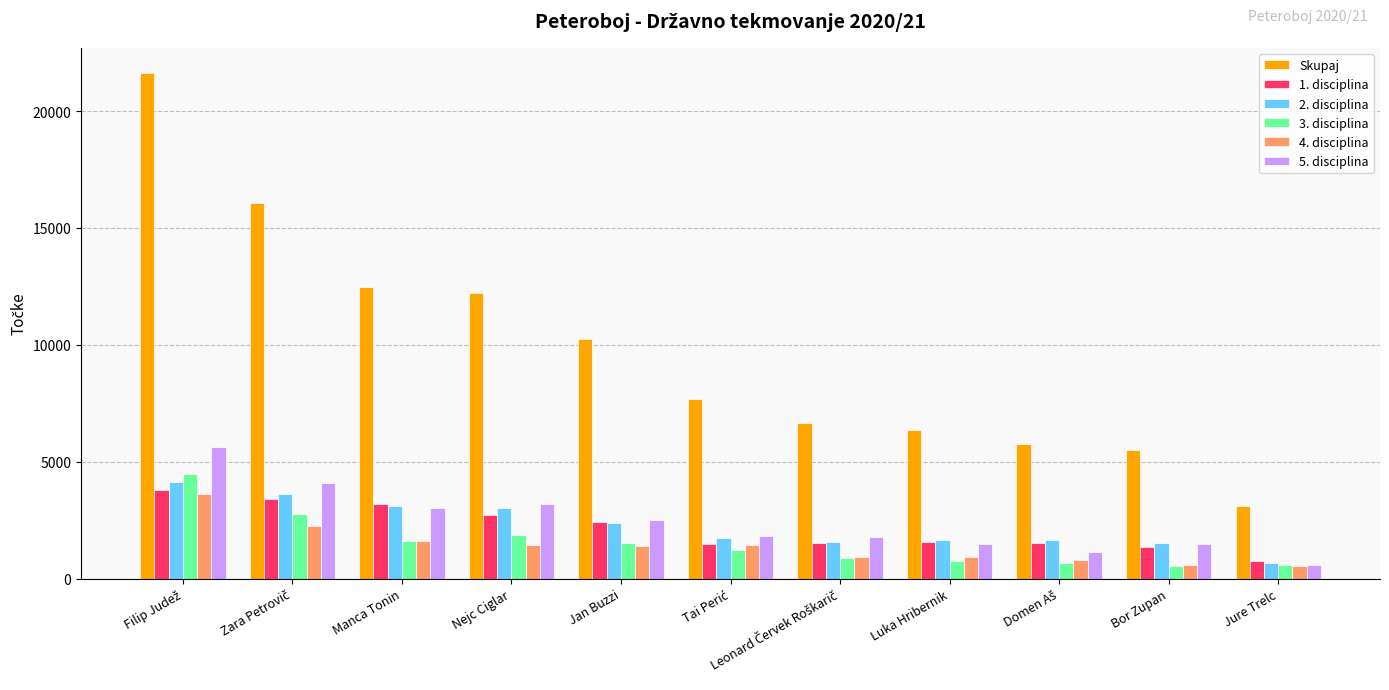

What is the sum of the 1. disciplina values at Nejc Ciglar and Luka Hribernik?

4306